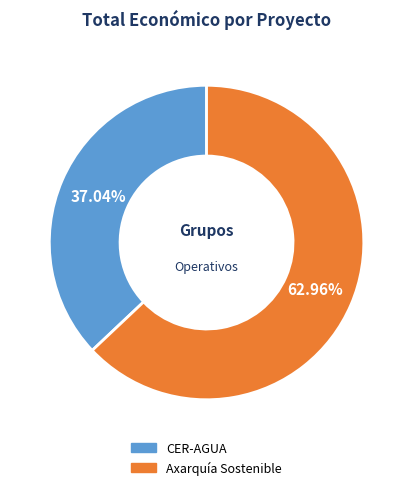

Count the number of slices in the pie.

2